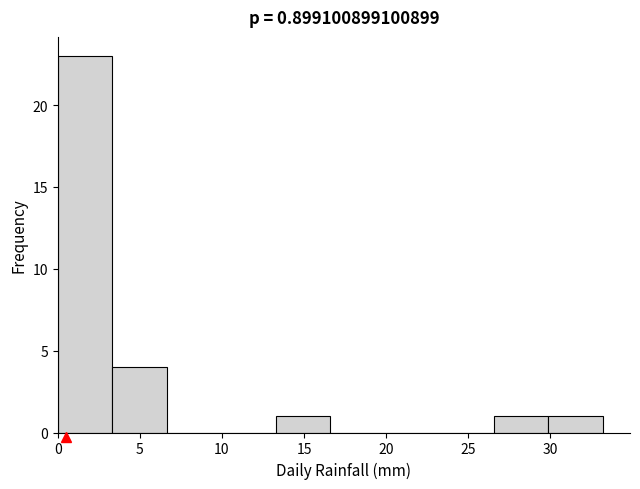

Reading left to right, list every bar in this chart as the range it spans on the x-axis followed by its height. Neither the bar edges nor the heights are printed on the chart, so give them approximately, as read against the axes.

0.0 to 3.5: 23
3.5 to 6.5: 4
6.5 to 10.0: 0
10.0 to 13.5: 0
13.5 to 16.5: 1
16.5 to 20.0: 0
20.0 to 23.0: 0
23.0 to 26.5: 0
26.5 to 30.0: 1
30.0 to 33.0: 1